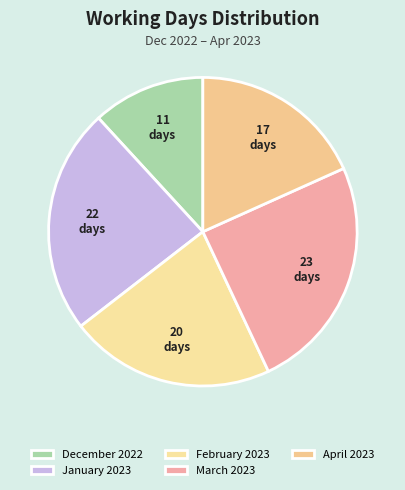

How many slices are in this pie chart?

5